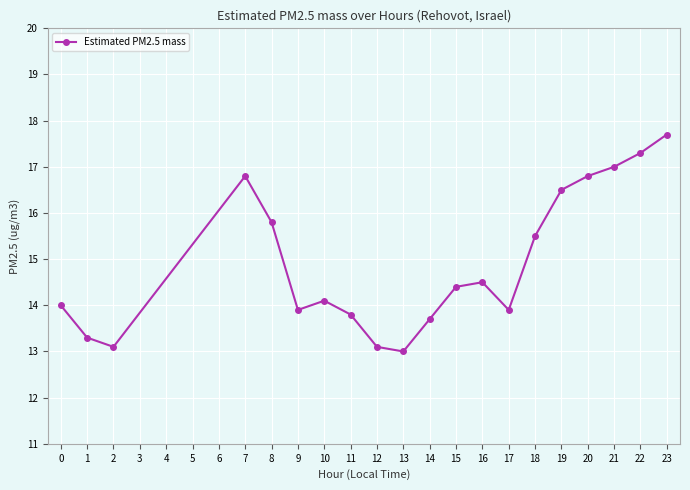

Reading right to left, list all the values displayed in this chart.

17.7	17.3	17.0	16.8	16.5	15.5	13.9	14.5	14.4	13.7	13.0	13.1	13.8	14.1	13.9	15.8	16.8	13.1	13.3	14.0